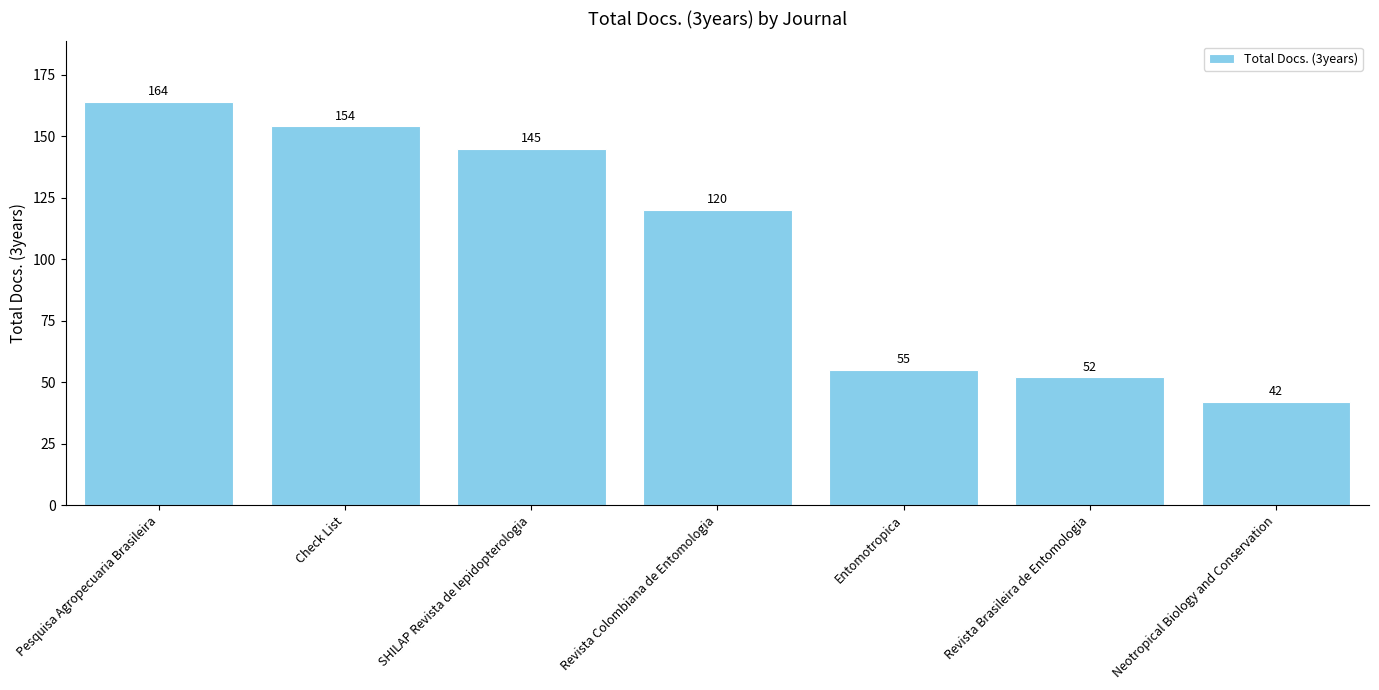

Rank the categories by value from highest to lowest.

Pesquisa Agropecuaria Brasileira, Check List, SHILAP Revista de lepidopterologia, Revista Colombiana de Entomologia, Entomotropica, Revista Brasileira de Entomologia, Neotropical Biology and Conservation